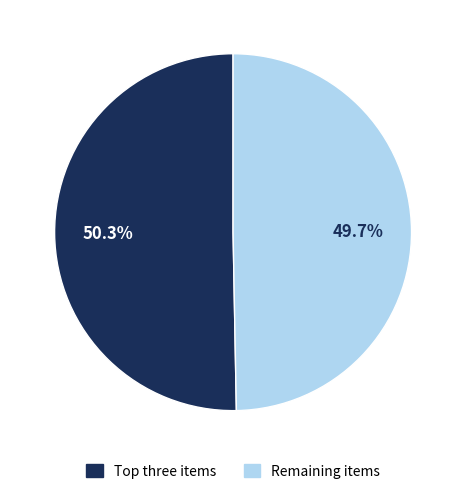

How many slices are in this pie chart?

2